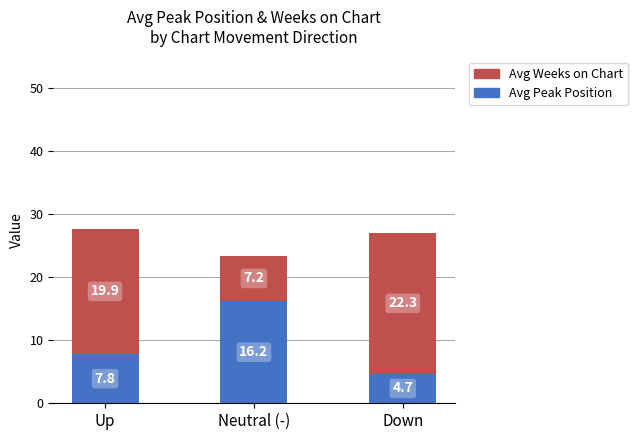

What is the difference between the Avg Peak Position values at Up and Neutral (-)?

8.4